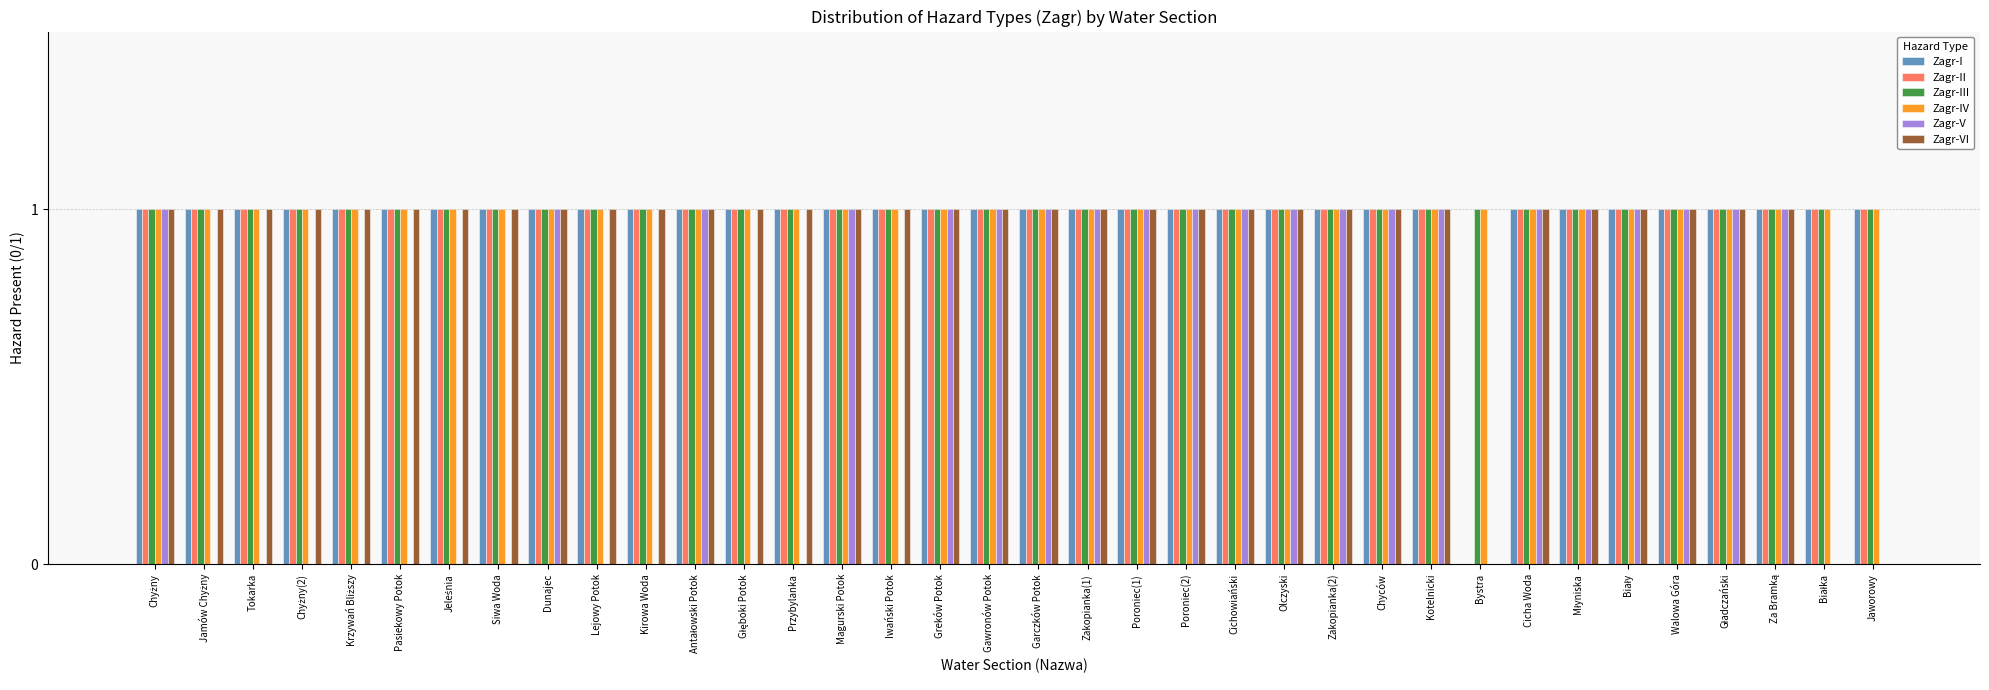

What is the sum of all Zagr-IV values?

36